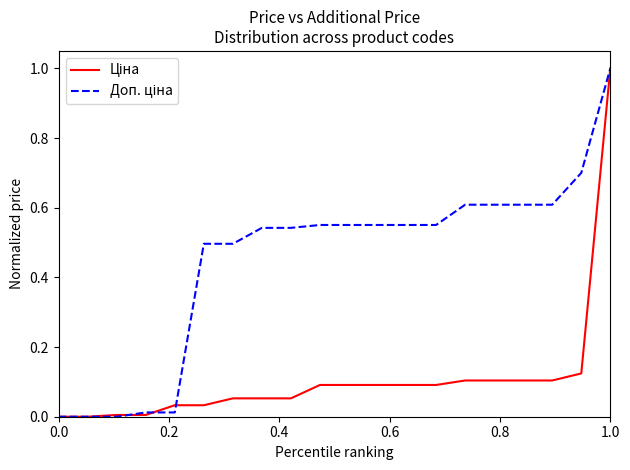

What is the greatest value displayed?

1.0